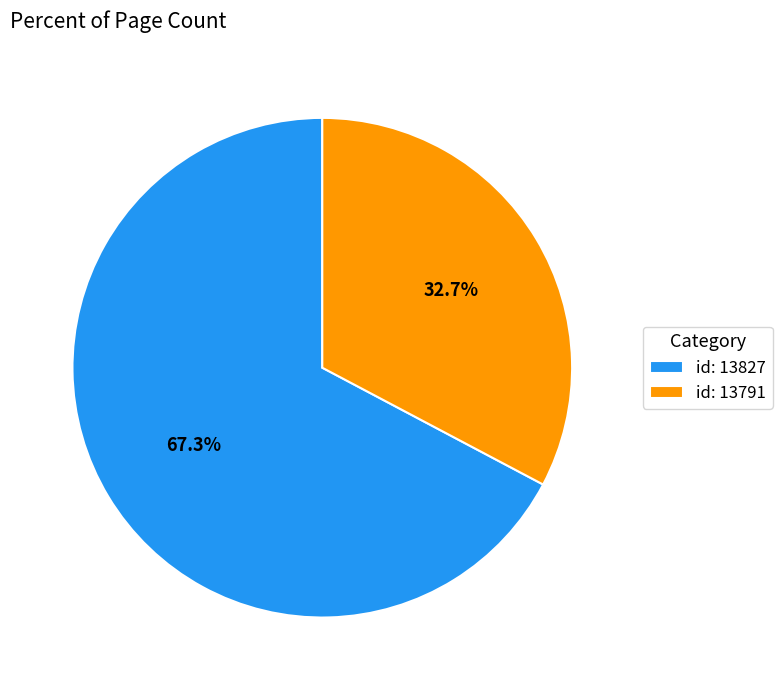

What percentage do id: 13791 and id: 13827 together represent?

100.0%